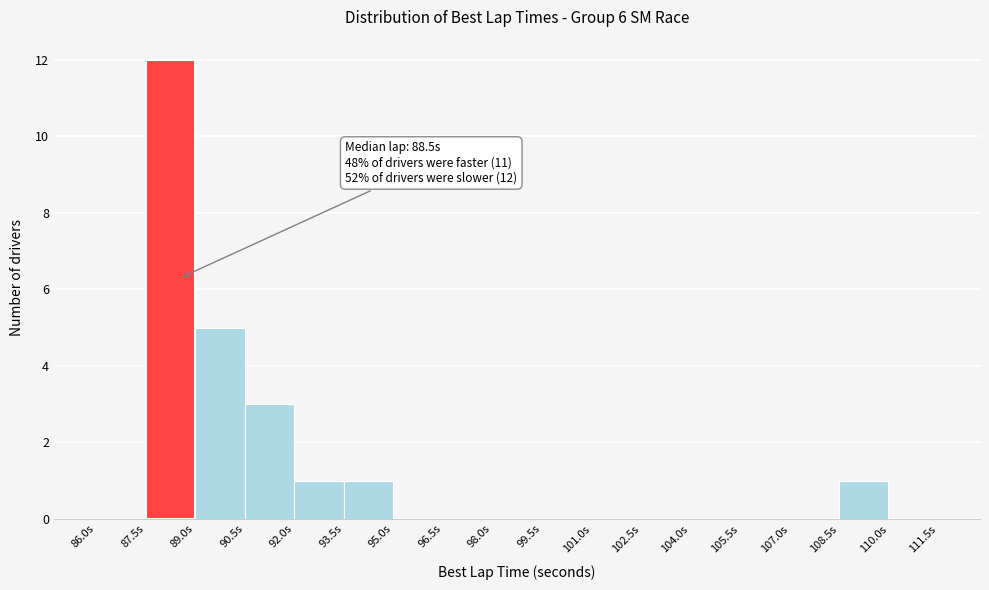

Which range on the x-axis has the tallest bar?

87.5 to 89.0